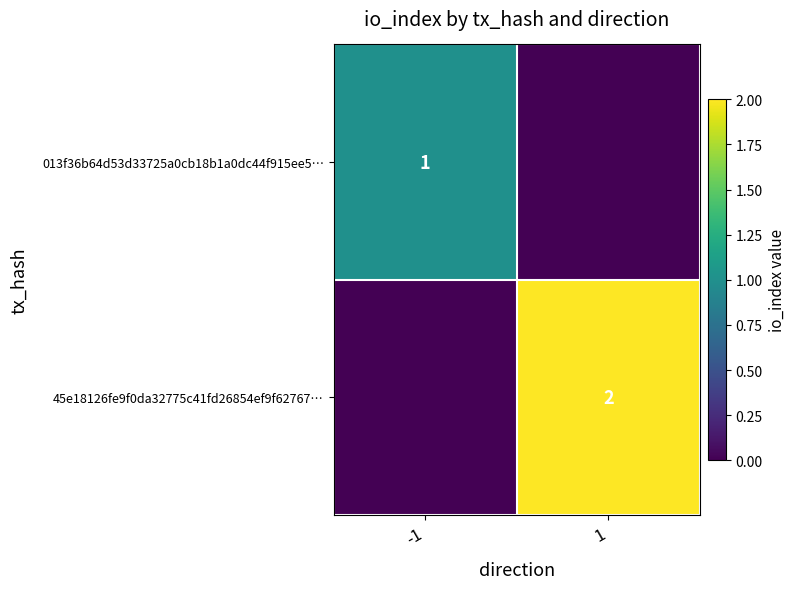

Is the value of 45e18126fe9f0da32775c41fd26854ef9f62767… at 1 greater than the value of 013f36b64d53d33725a0cb18b1a0dc44f915ee5… at -1?

Yes